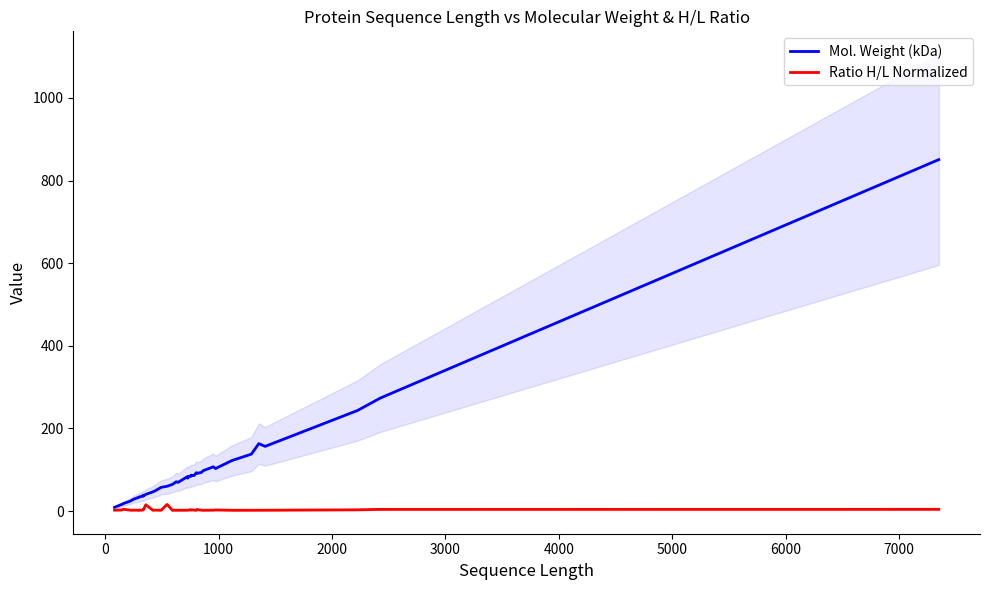

True or false: Mol. Weight (kDa) and Ratio H/L Normalized cross at least once.

False